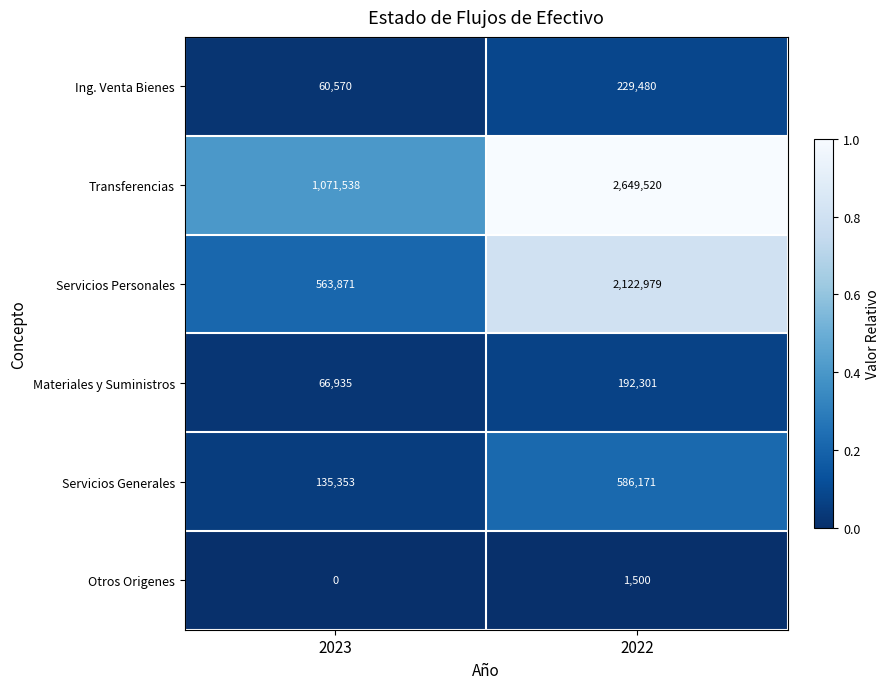

What value does the Materiales y Suministros series have at 2022?

192301